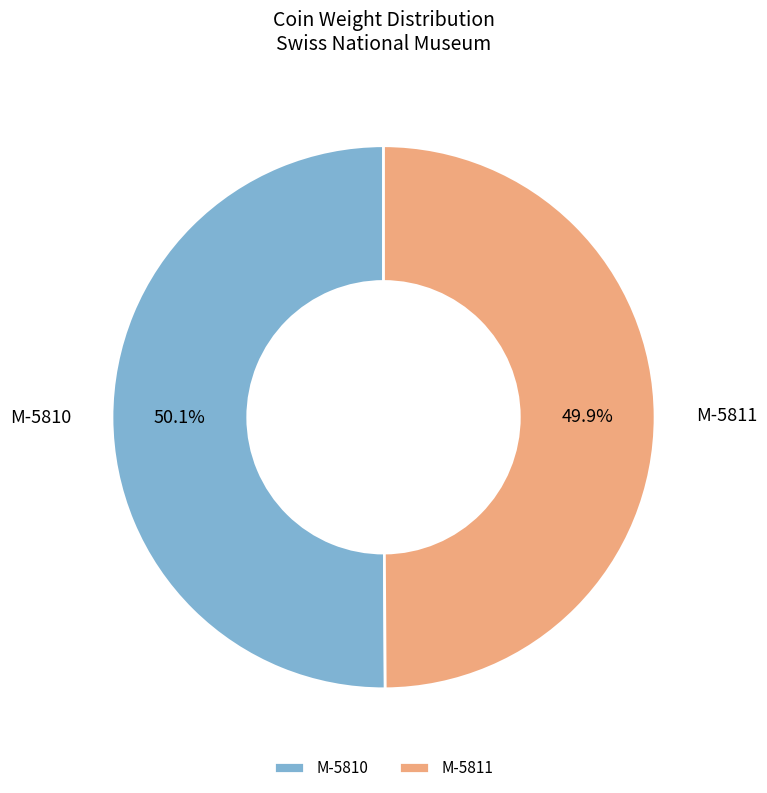

What is the ratio of the value at M-5811 to the value at M-5810?

1.0